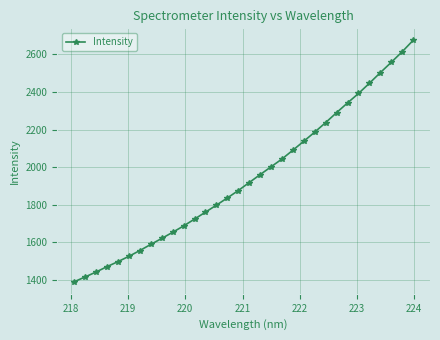

What is the difference between the maximum and second lowest values?

1256.6